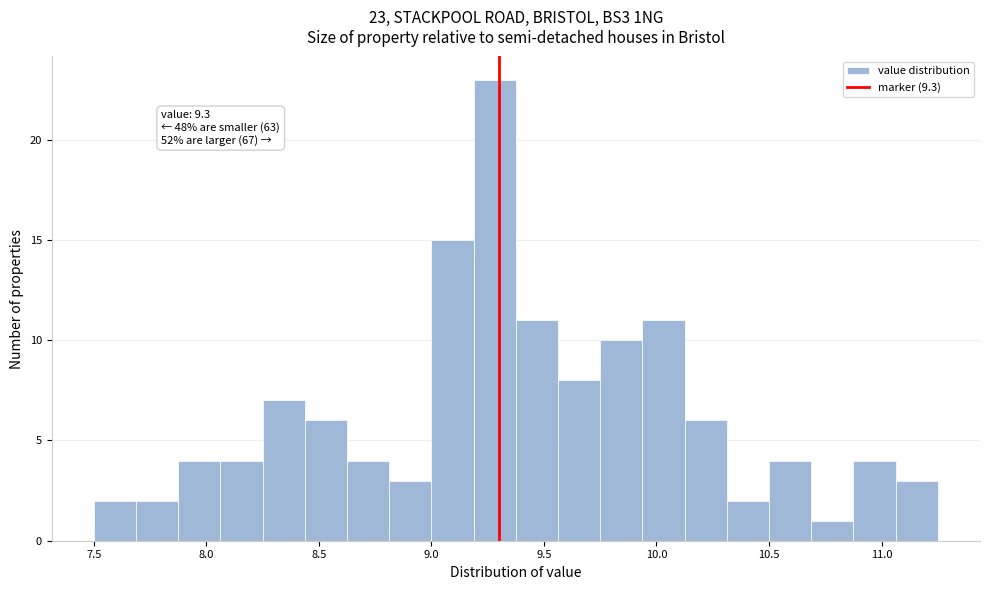

Around what value on the x-axis is the tallest bar? Give the approximate position of its centre, as read against the axis.

9.30